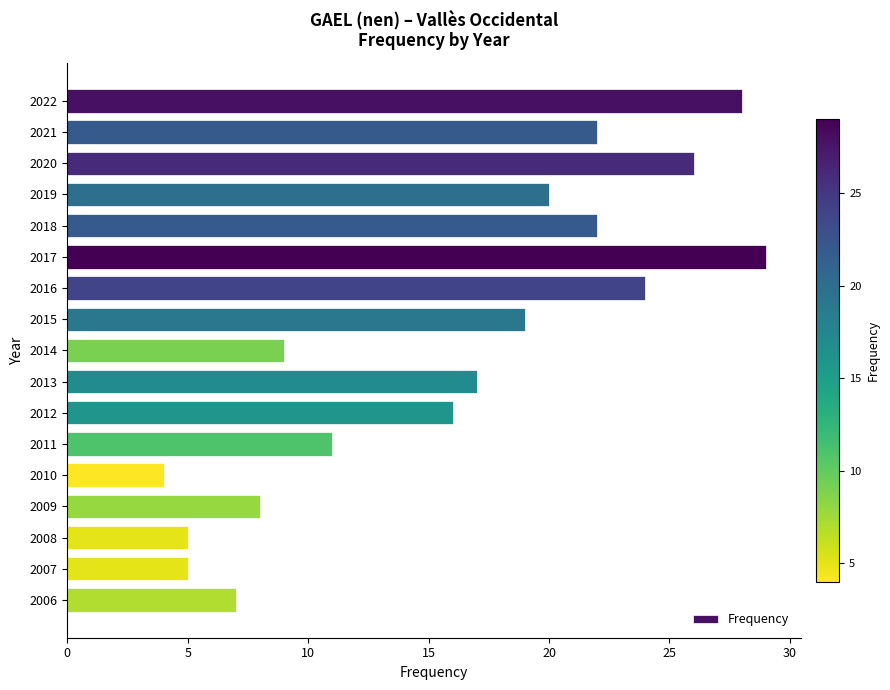

What is the average value?

16